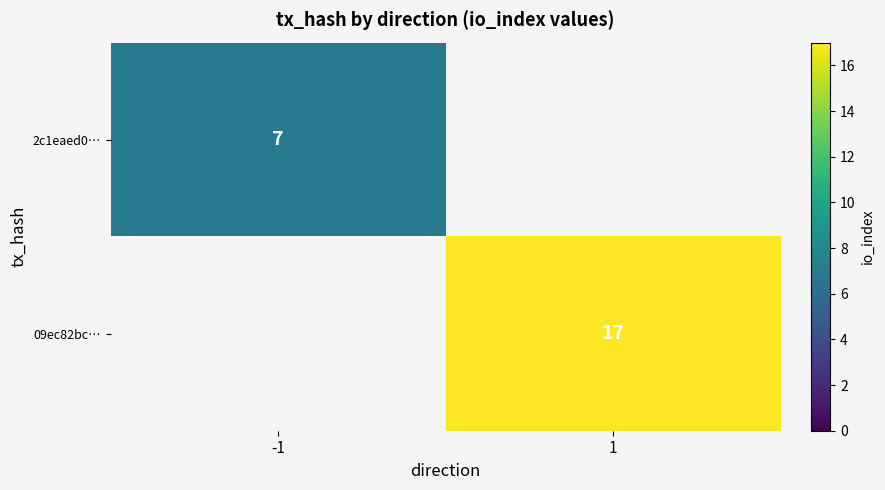

True or false: 09ec82bc… has a value of 17 at 1.

True